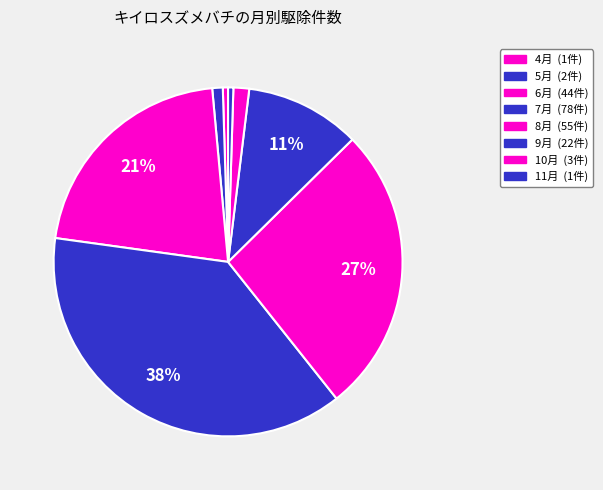

Is there a majority slice in this chart?

No